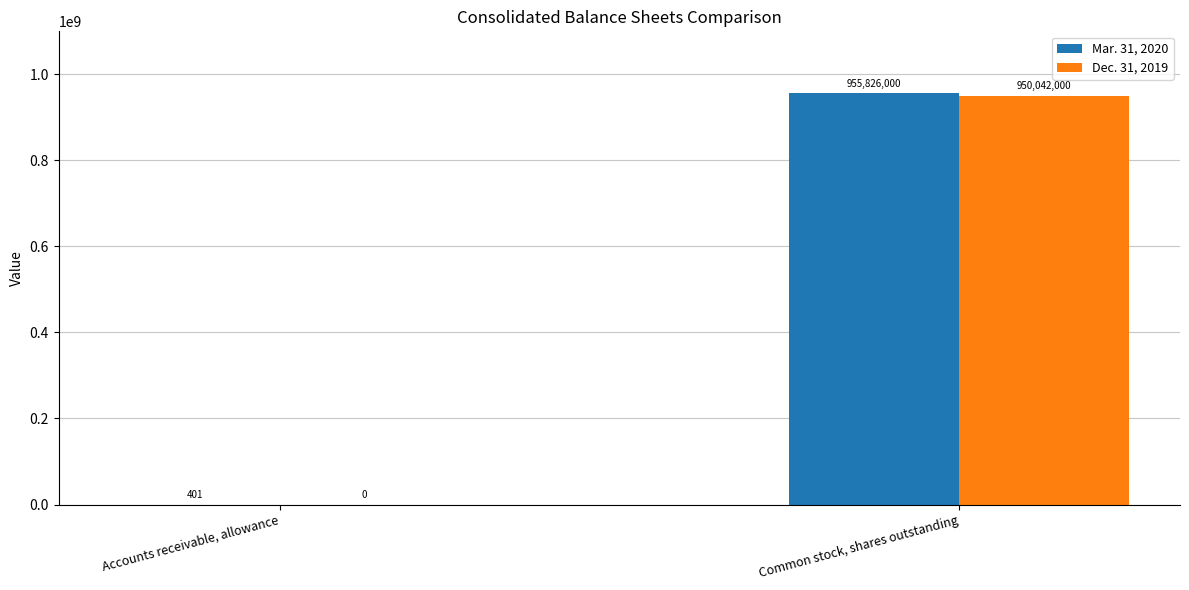

How many values in Dec. 31, 2019 are above zero?

1